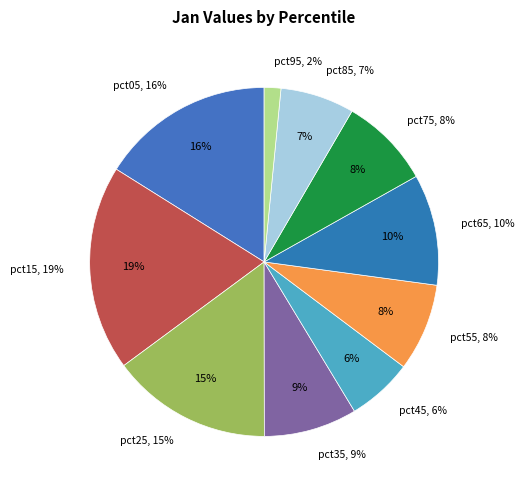

To the nearest percent, what is the difference between the pct05 and pct45 slice percentages?

10%